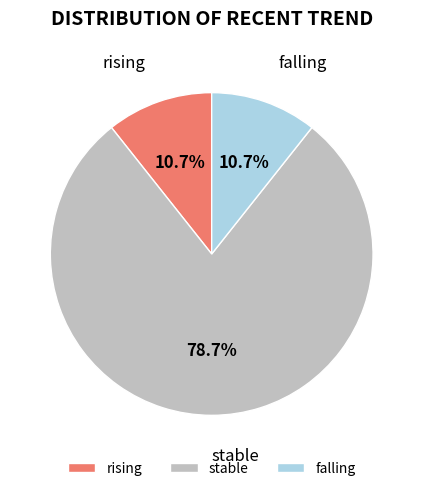

What is the ratio of the value at rising to the value at falling?

1.0